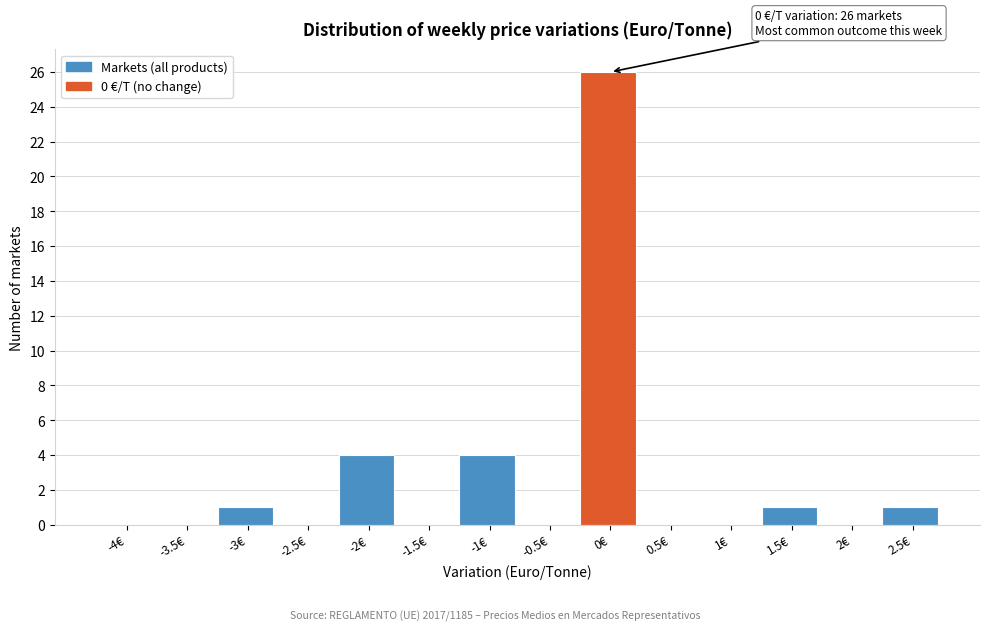

Reading left to right, transcribe all the data shown in this chart.

-4€=0	-3.5€=0	-3€=1	-2.5€=0	-2€=4	-1.5€=0	-1€=4	-0.5€=0	0€=26	0.5€=0	1€=0	1.5€=1	2€=0	2.5€=1